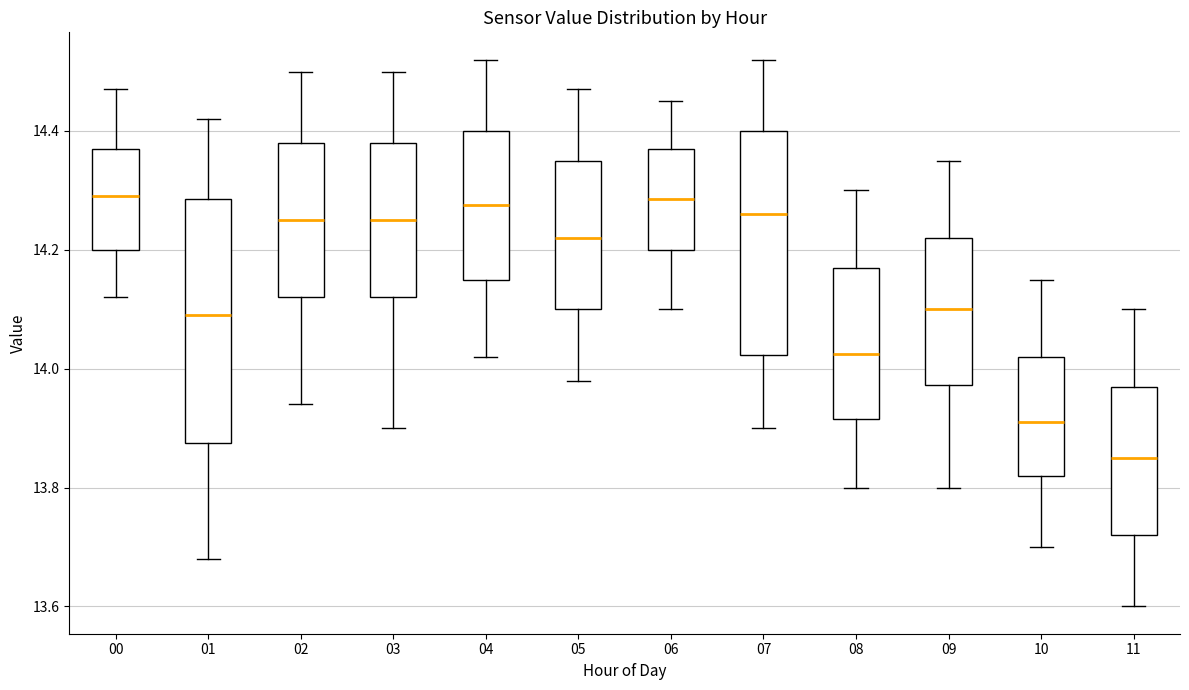

Which box has the lowest median line?

11